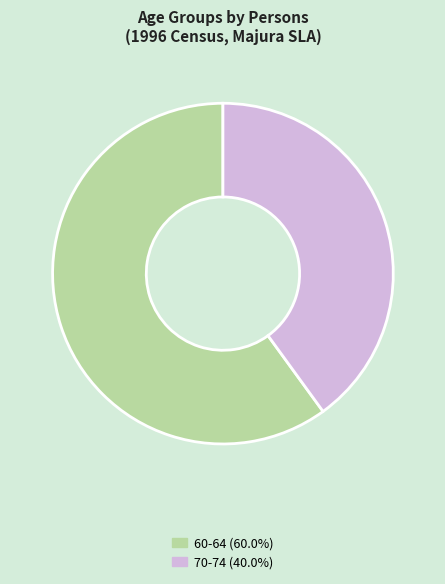

Is there a majority slice in this chart?

Yes